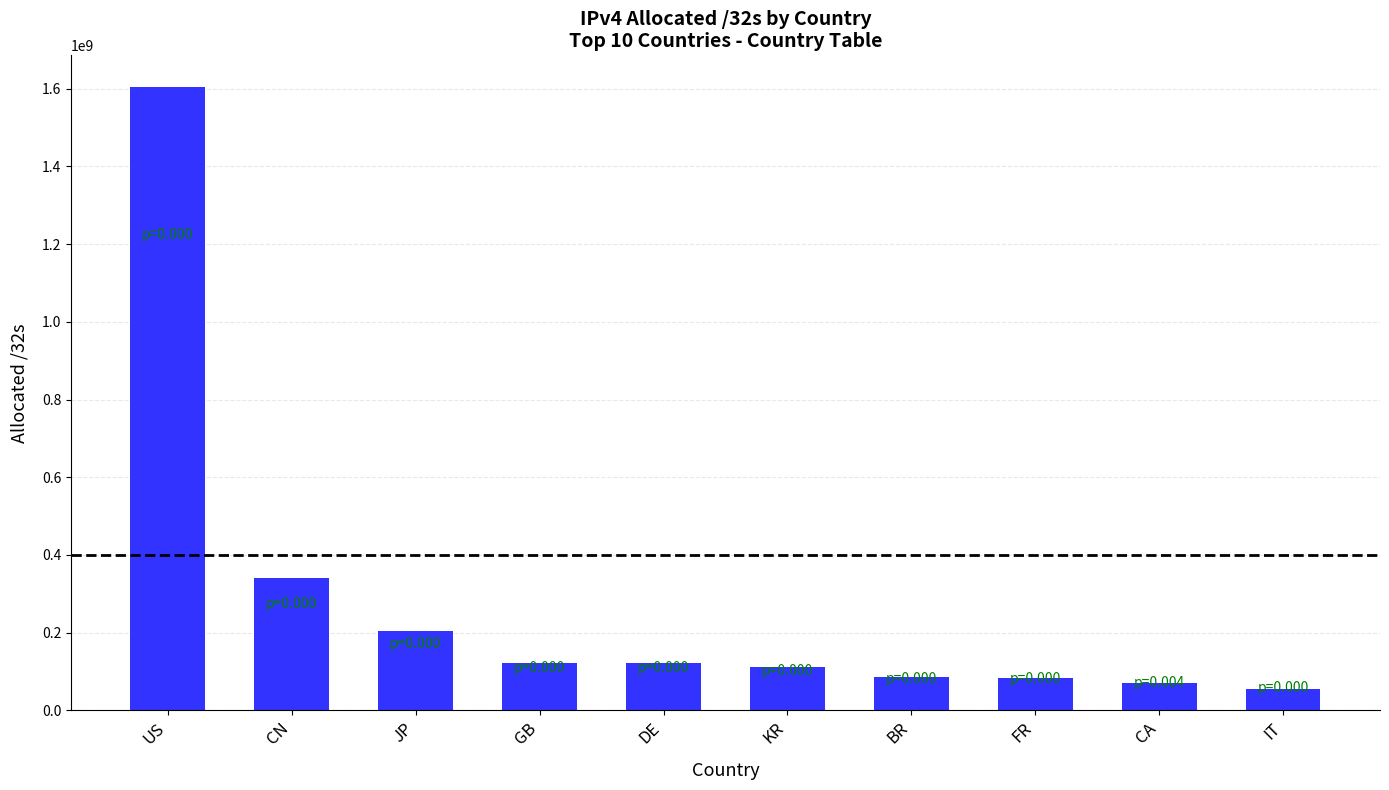

What is the difference between the values at BR and US?

1521090048